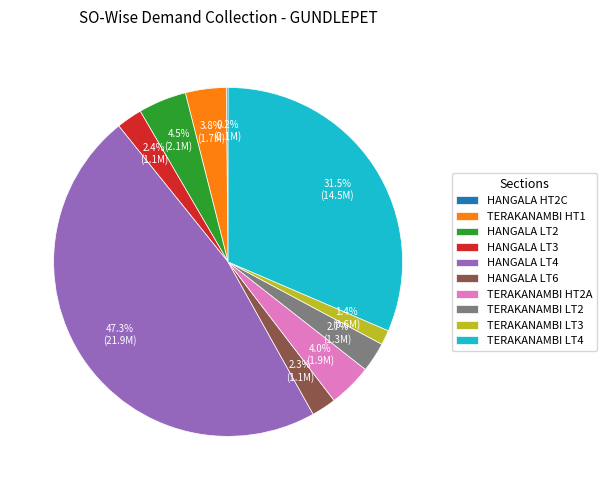

Is there a majority slice in this chart?

No